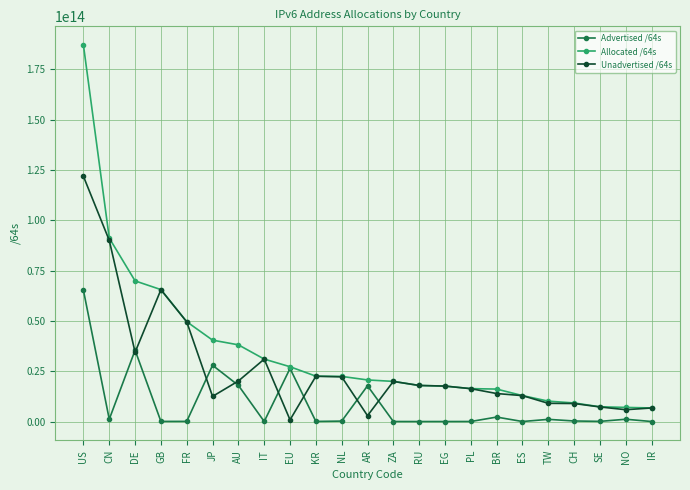

What is the label of the 4th point from the right?

CH